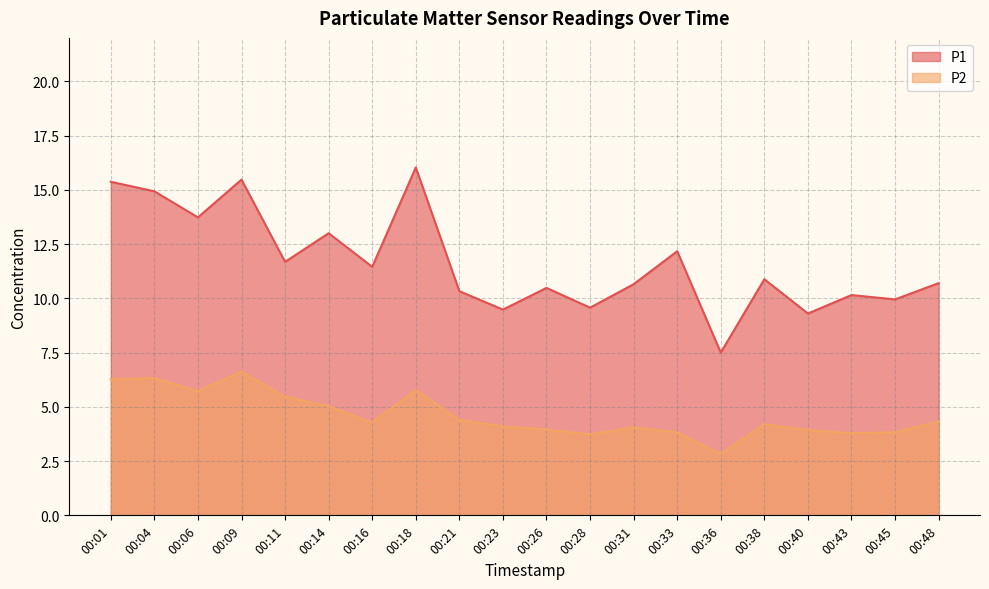

Reading left to right, extract all data points from this chart.

P1: 15.4	14.9	13.7	15.5	11.7	13.0	11.4	16.0	10.3	9.5	10.5	9.6	10.7	12.2	7.5	10.9	9.3	10.2	9.9	10.7
P2: 6.3	6.3	5.7	6.6	5.5	5.0	4.3	5.8	4.4	4.1	4.0	3.7	4.0	3.8	2.8	4.2	3.9	3.8	3.8	4.3